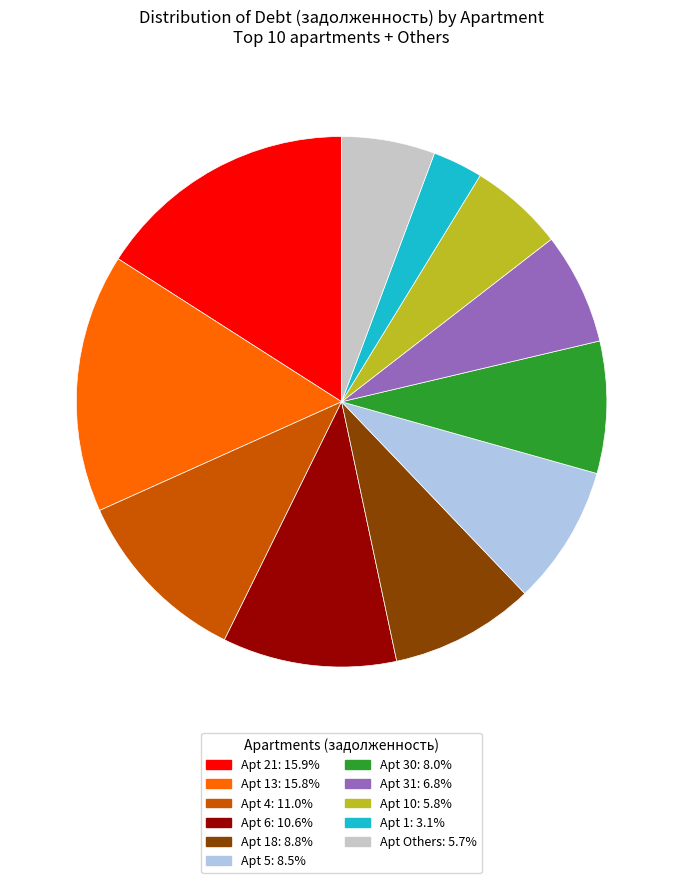

Do Apt 31: 6.8% and Apt 30: 8.0% together represent more than half of the pie?

No